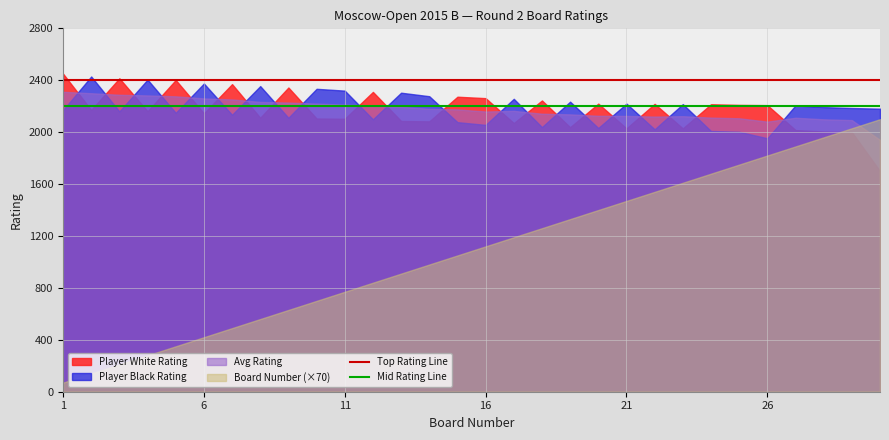

Which series ends up on top after the final intersection of Player White Rating and Board Number (×70)?

Board Number (×70)